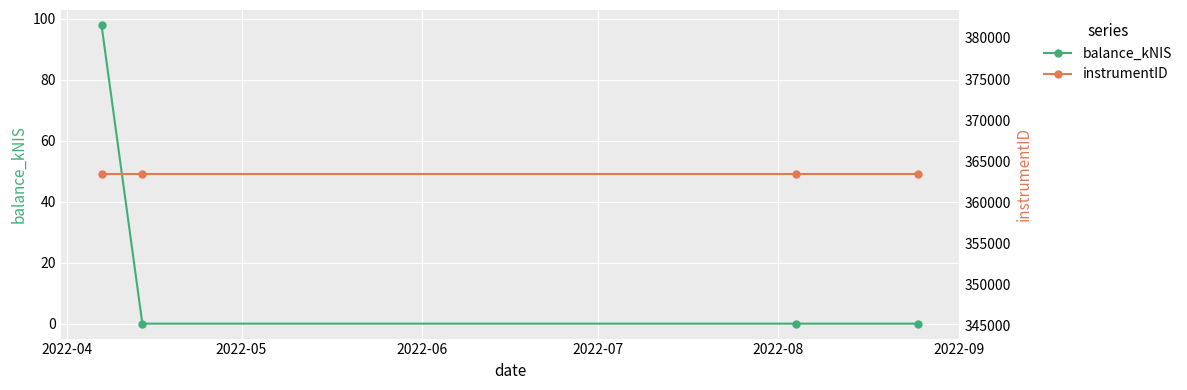

How many data points in balance_kNIS are above 0?

1